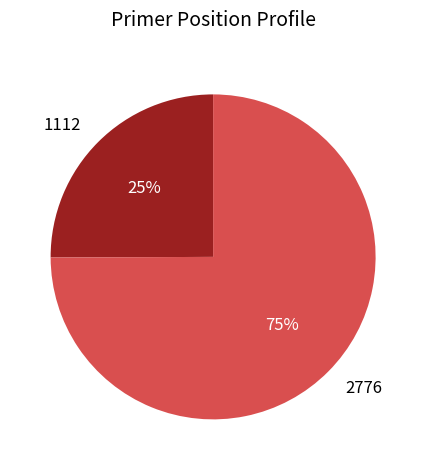

Count the number of slices in the pie.

2